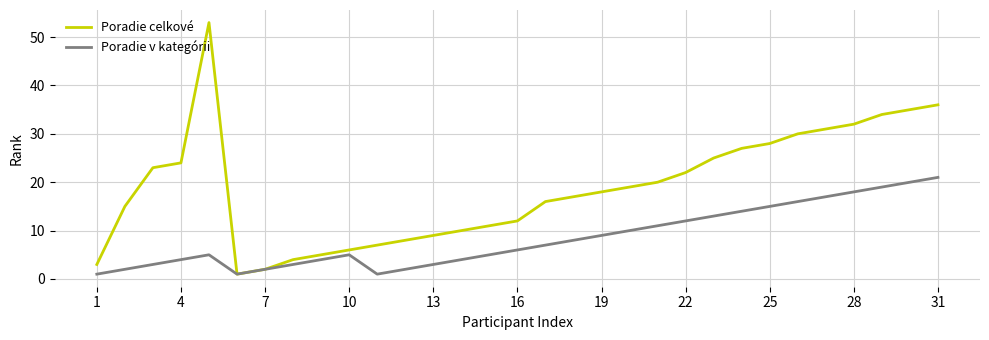

Which series has the largest total across all categories?

Poradie celkové